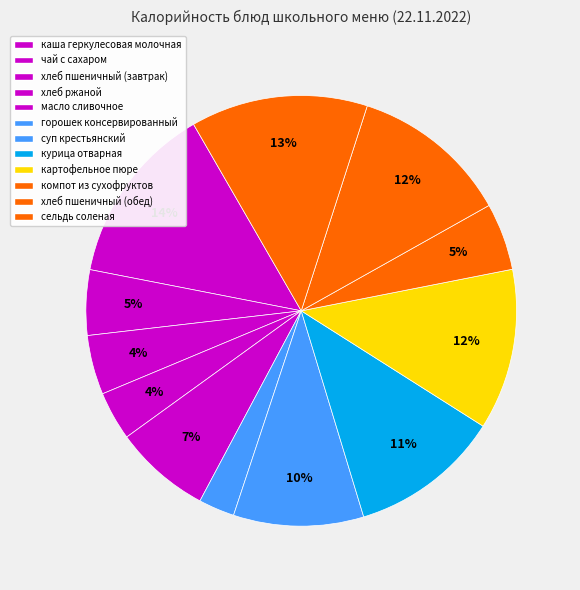

How many slices are in this pie chart?

12